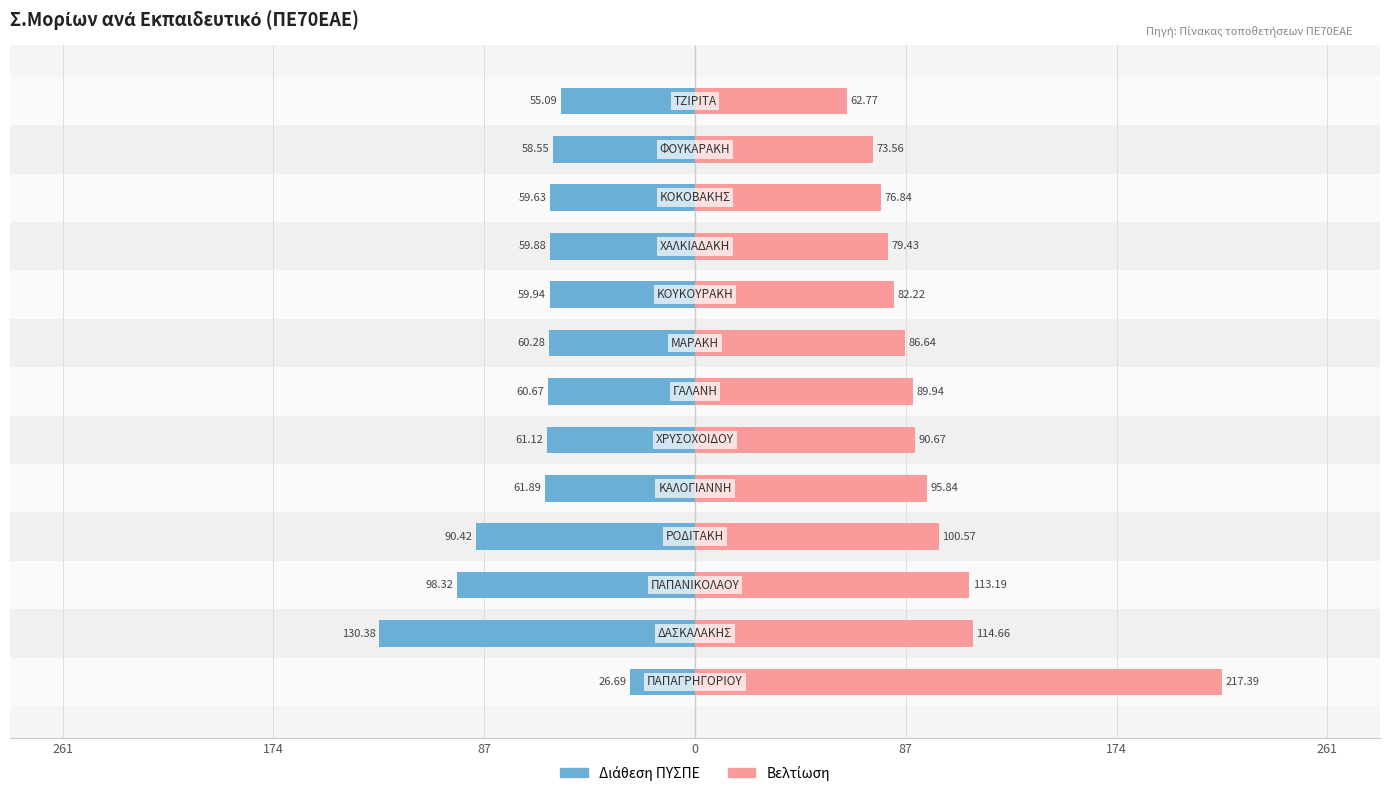

What is the value of the Διάθεση ΠΥΣΠΕ bar at the 9th from the left?

-59.9